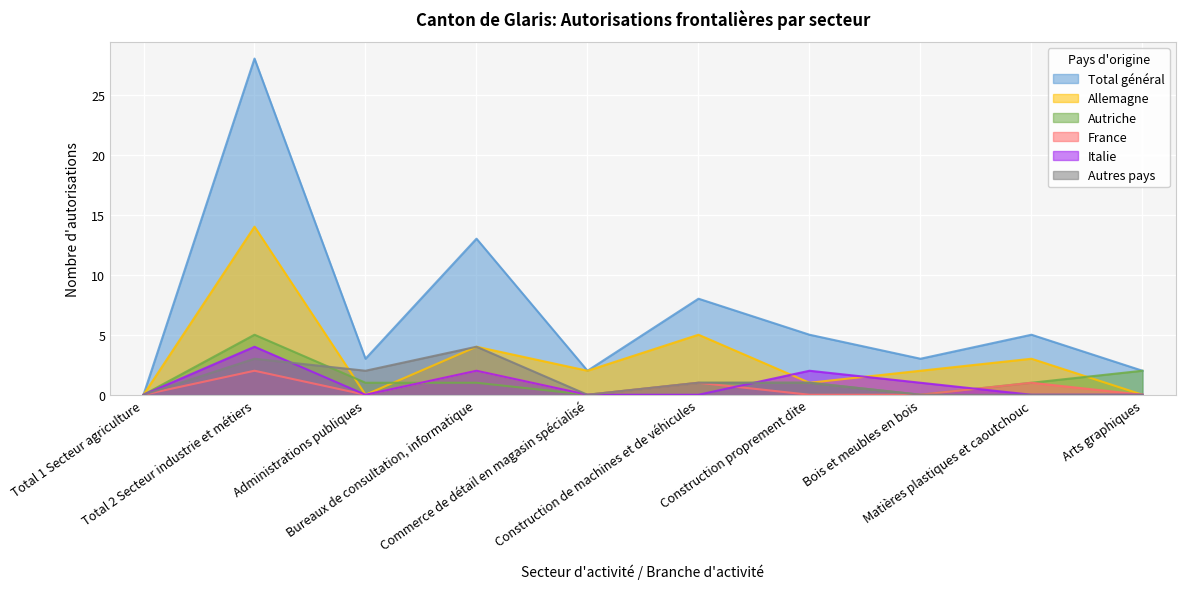

True or false: France has more than 2 points higher than both neighbors.

True